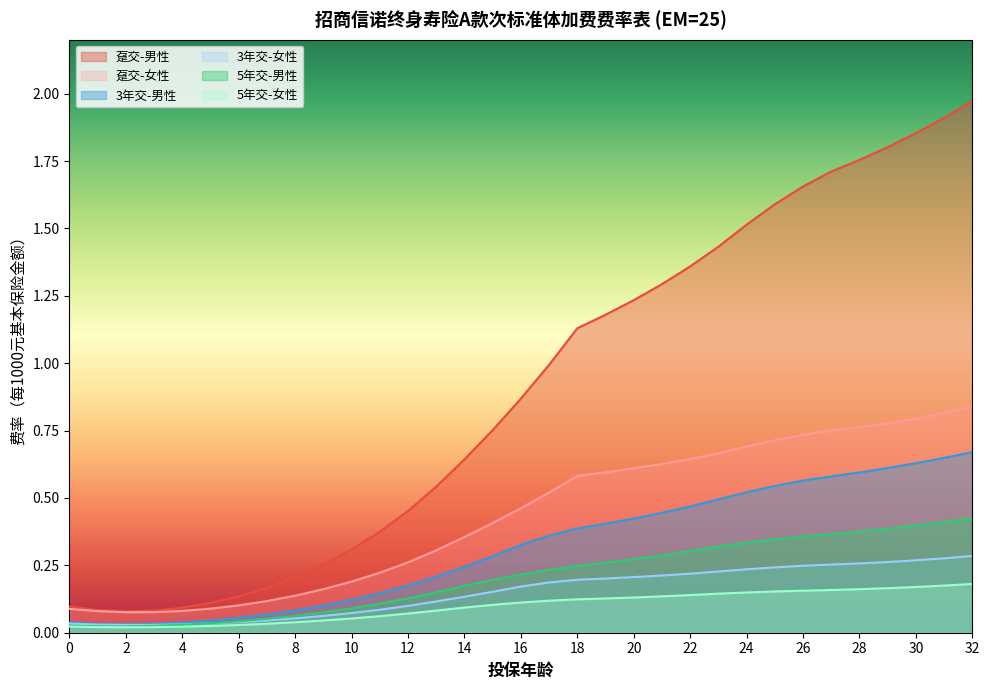

What are all the series names shown in the legend?

趸交-男性, 趸交-女性, 3年交-男性, 3年交-女性, 5年交-男性, 5年交-女性